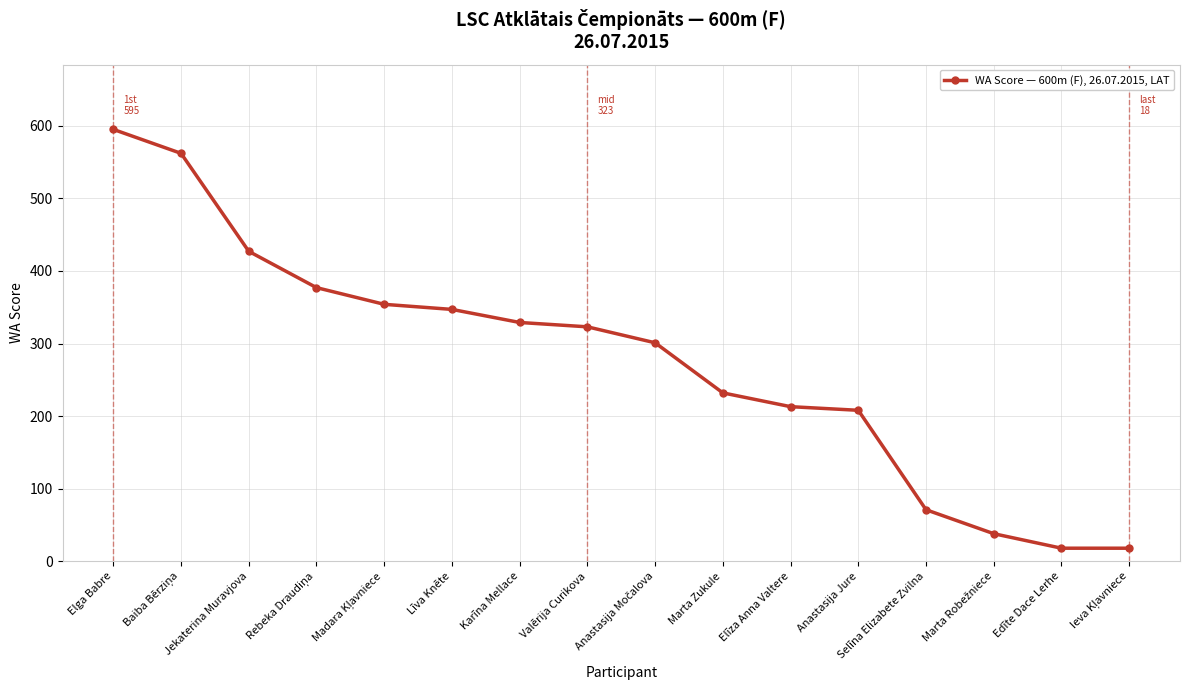

True or false: the data shows 298 at Anastasija Jure.

False